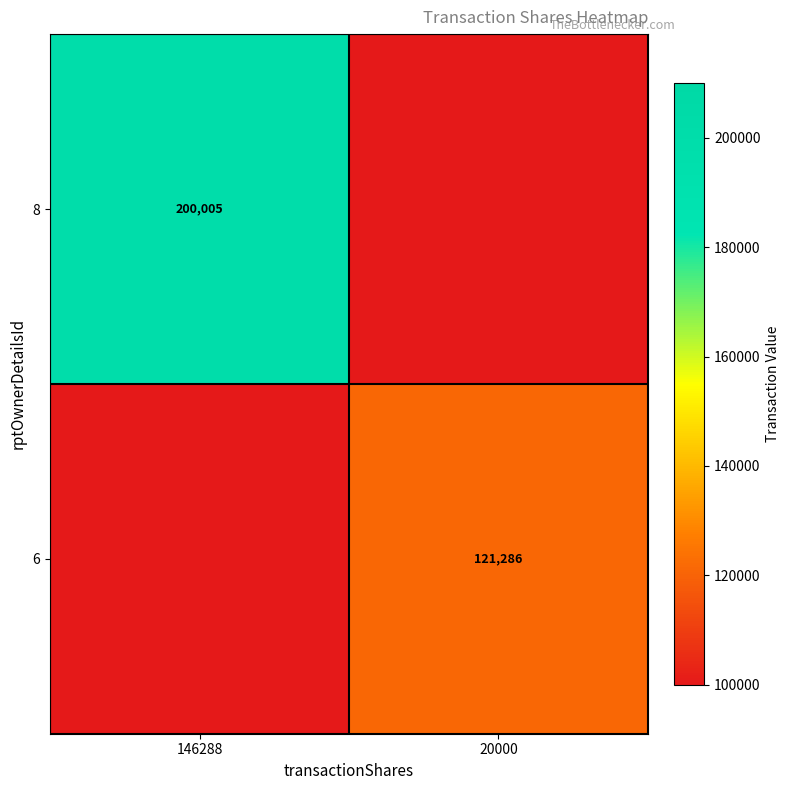

The value of 6 at 20000 is 121286. True or false?

True